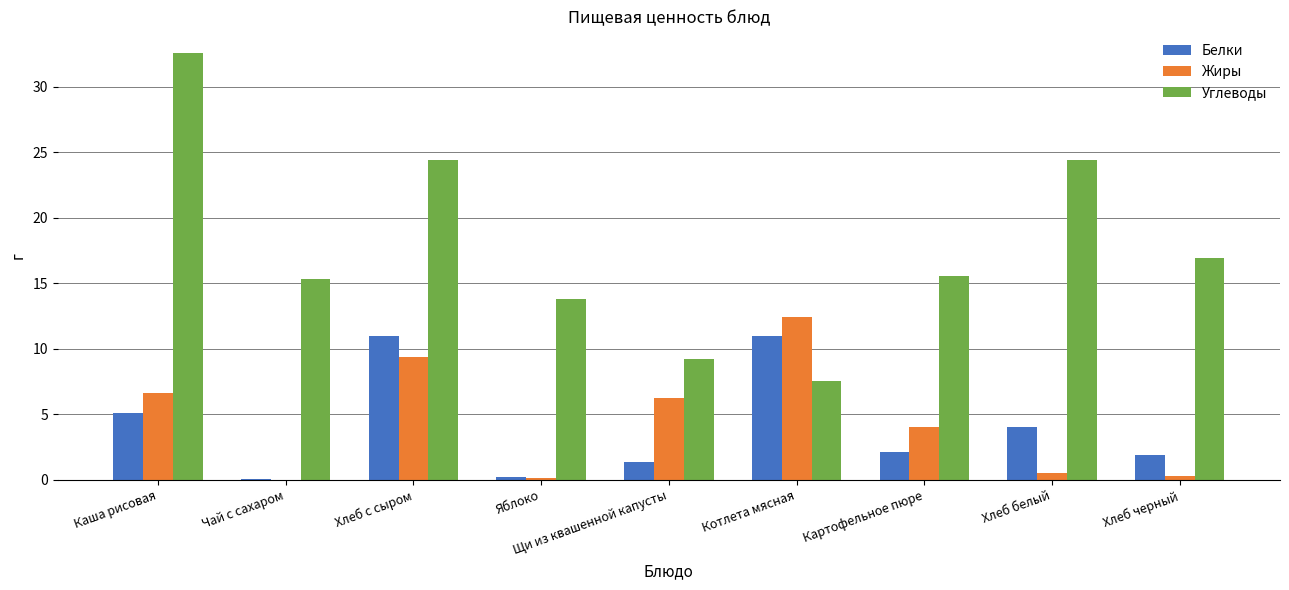

What is the sum of the Жиры values at Хлеб белый and Каша рисовая?

7.1